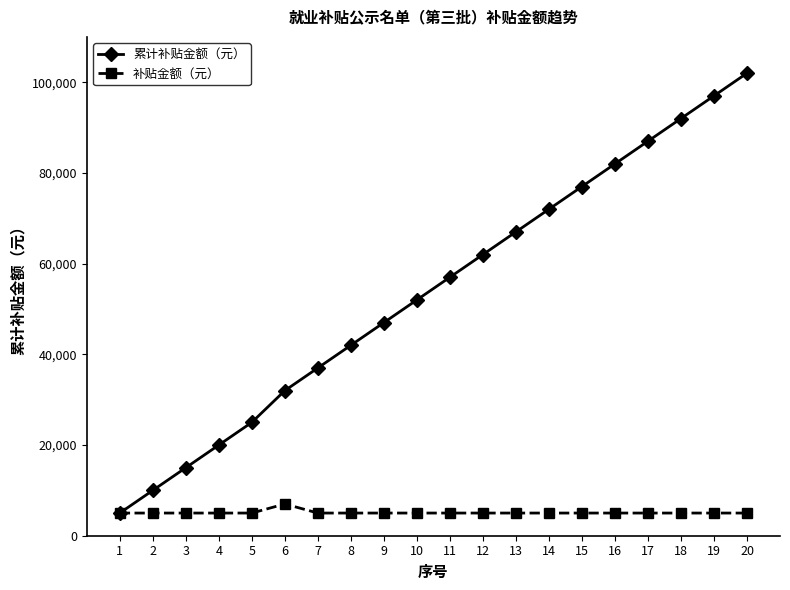

How many lines are shown in the chart?

2